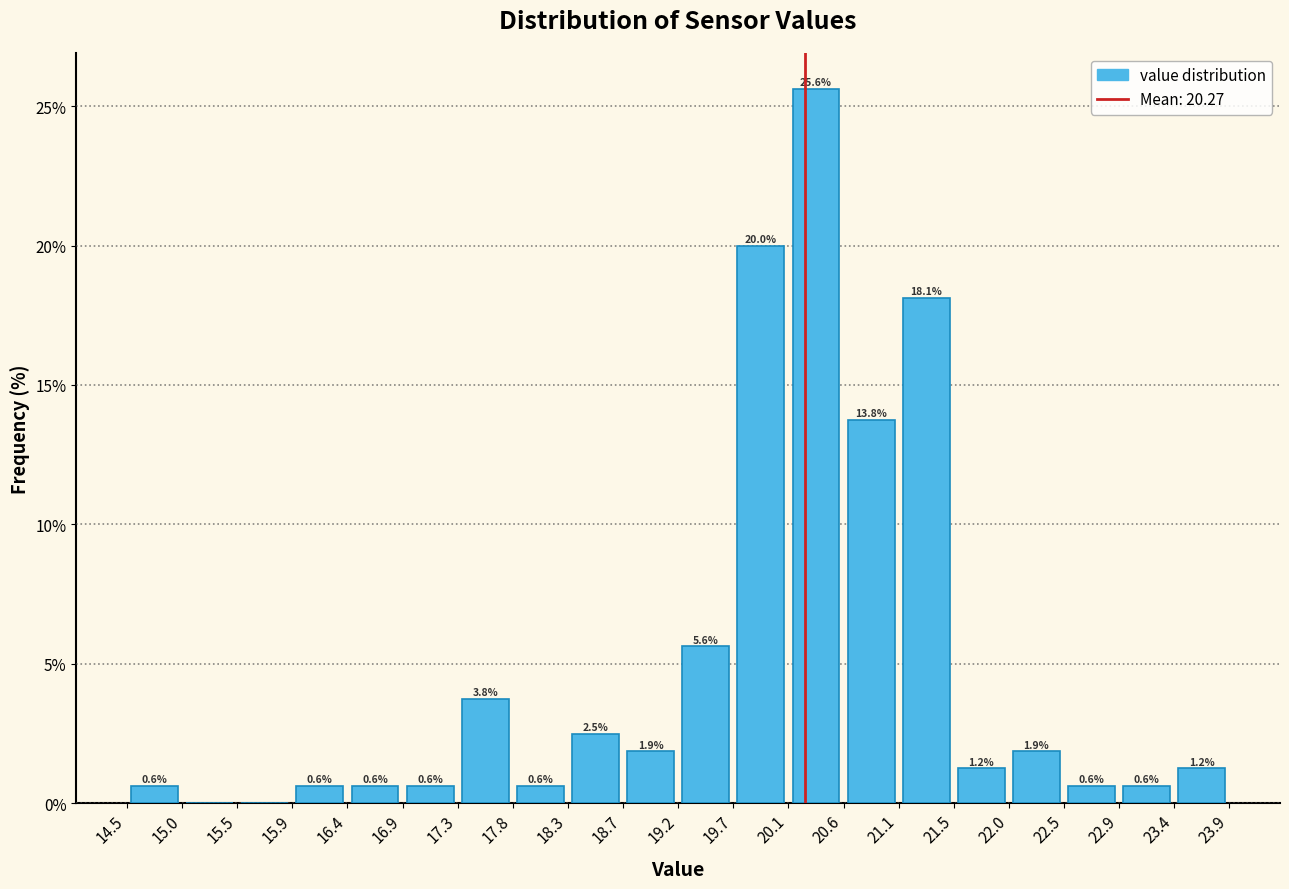

Which range on the x-axis has the tallest bar?

20.1 to 20.6